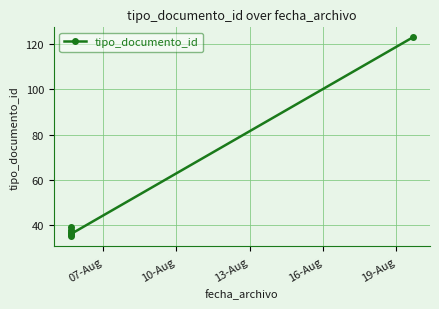

What is the label of the 5th point from the left?

19-Aug